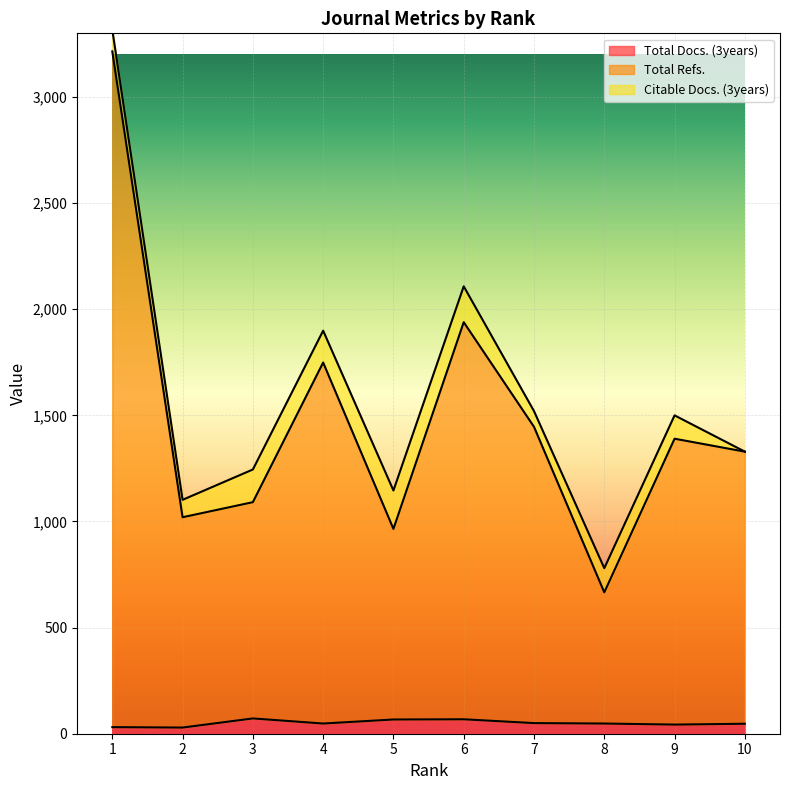

What are all the series names shown in the legend?

Total Docs. (3years), Total Refs., Citable Docs. (3years)